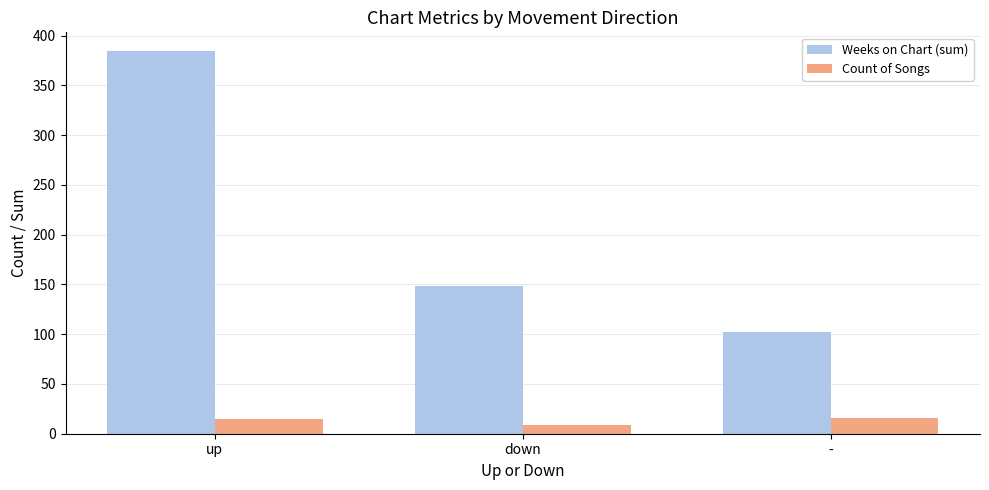

Count the number of data series in this chart.

2